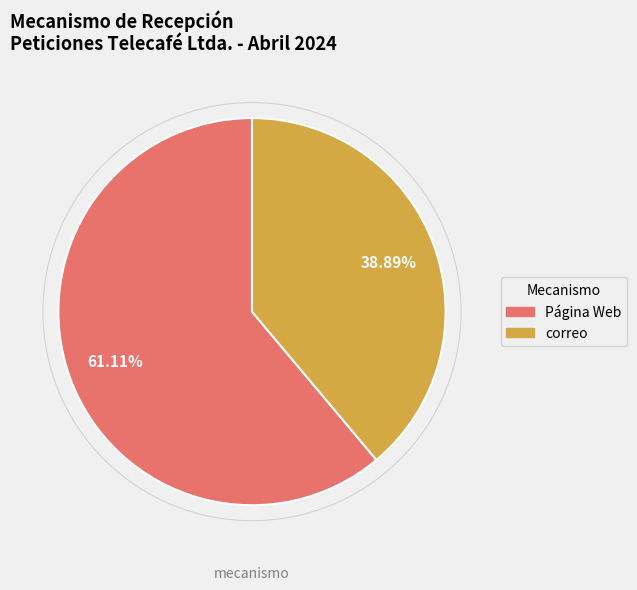

Between Página Web and correo, which is larger?

Página Web